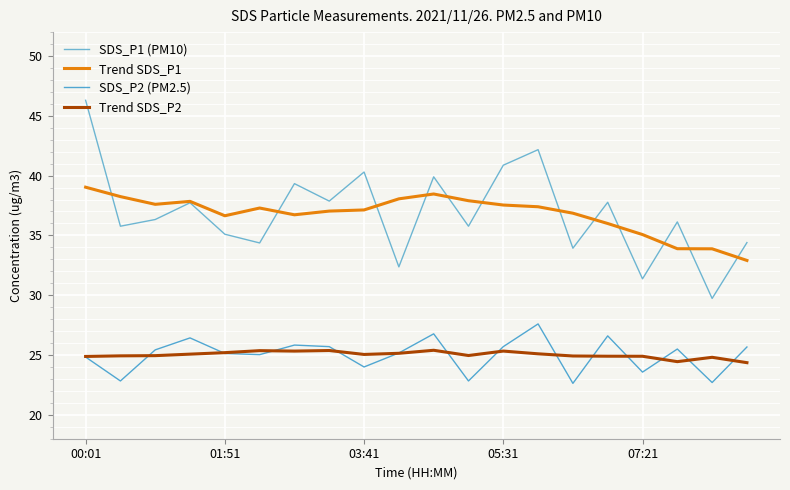

Is this an area chart (filled region under the line)?

No